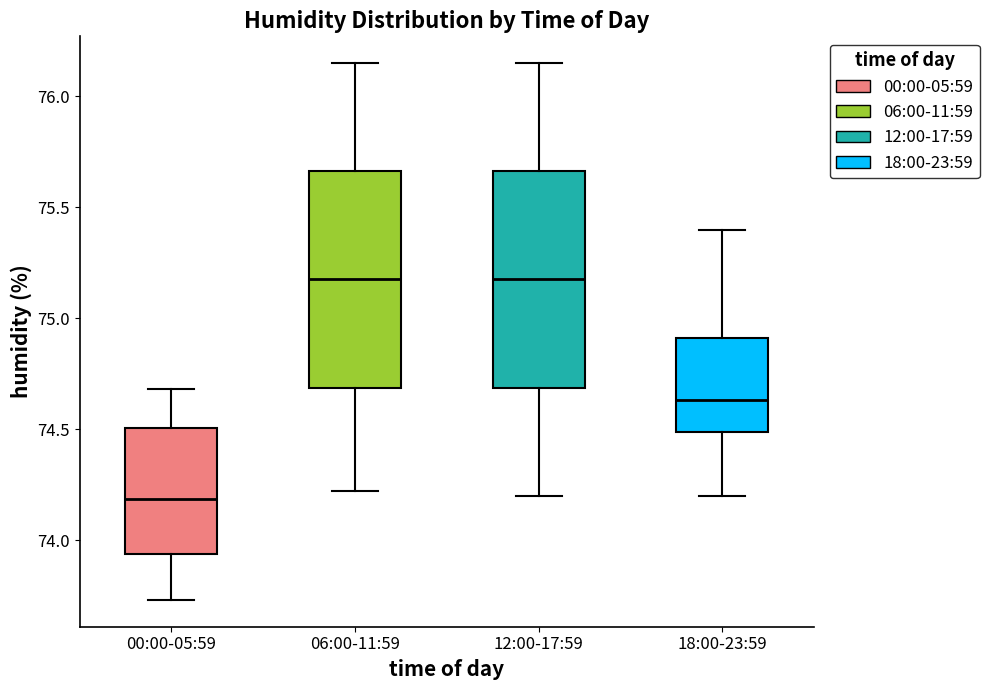

Reading left to right, transcribe this box plot: for each box, give where its median line is, the range the box spans, and where its two whiskers end, as read against the y-axis. The values are not printed on the chart, so give them approximately, as read against the axis.

00:00-05:59: median 74.20, box 73.95 to 74.50, whiskers 73.75 to 74.70
06:00-11:59: median 75.20, box 74.70 to 75.65, whiskers 74.20 to 76.15
12:00-17:59: median 75.20, box 74.70 to 75.65, whiskers 74.20 to 76.15
18:00-23:59: median 74.65, box 74.50 to 74.90, whiskers 74.20 to 75.40